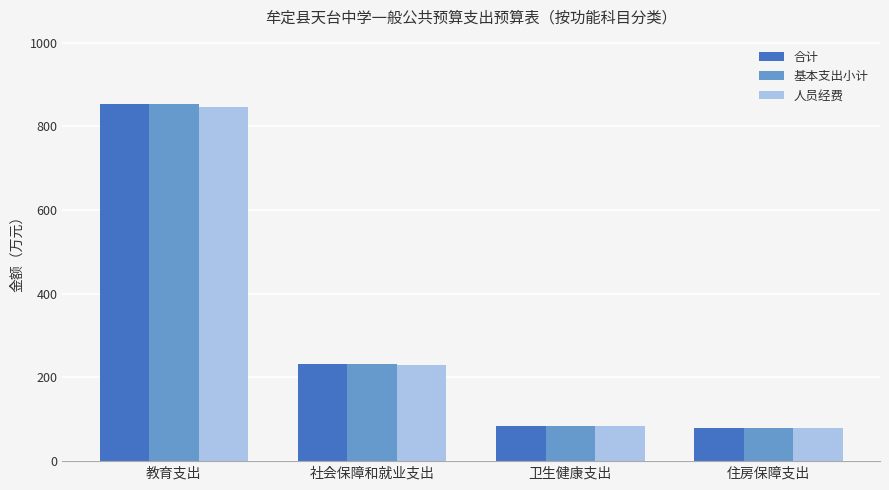

The value of 人员经费 at 卫生健康支出 is 85.1. True or false?

True